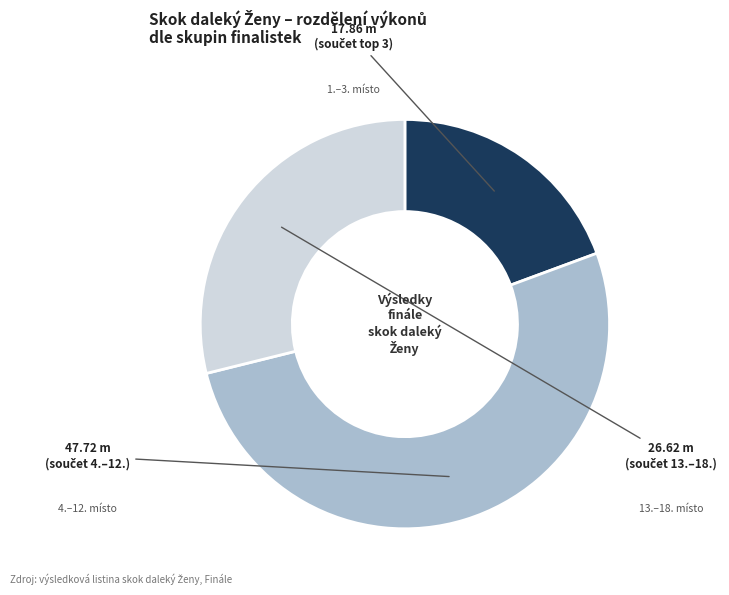

Is there any slice that represents more than half of the pie?

Yes